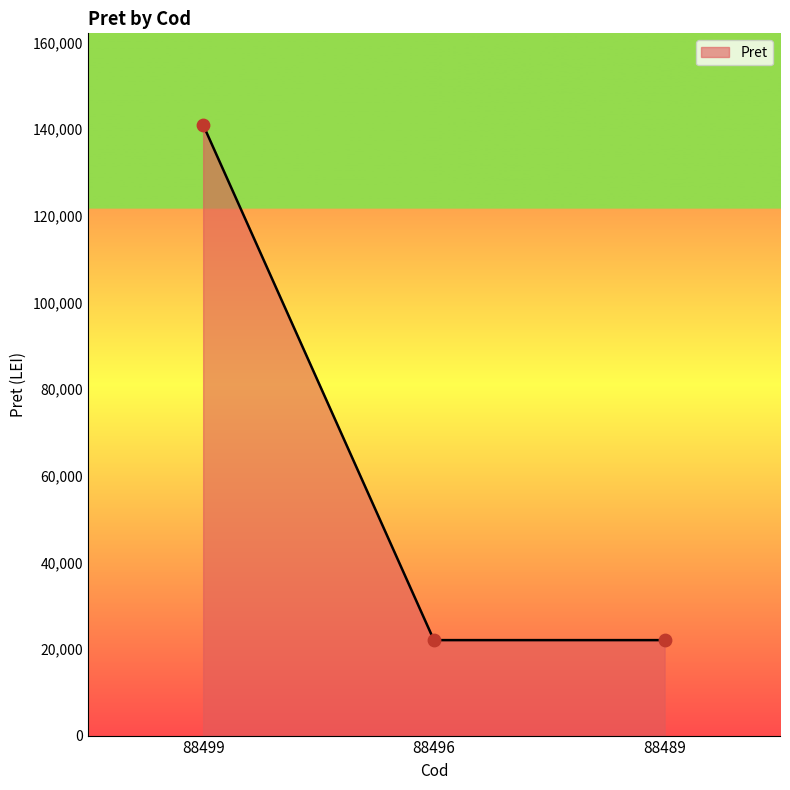

What is the change in value from 88499 to 88496?

-118946